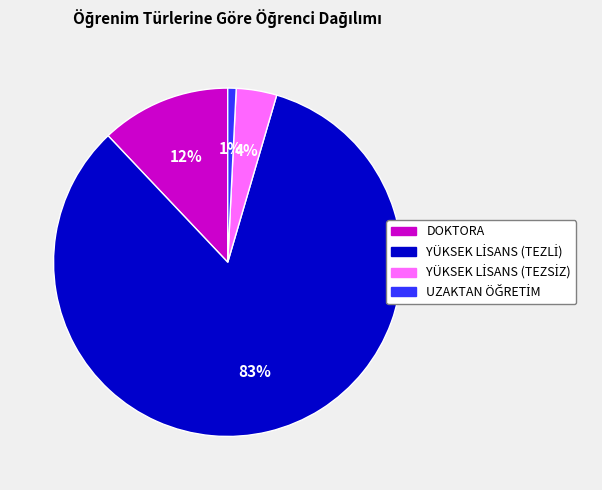

Count the number of slices in the pie.

4